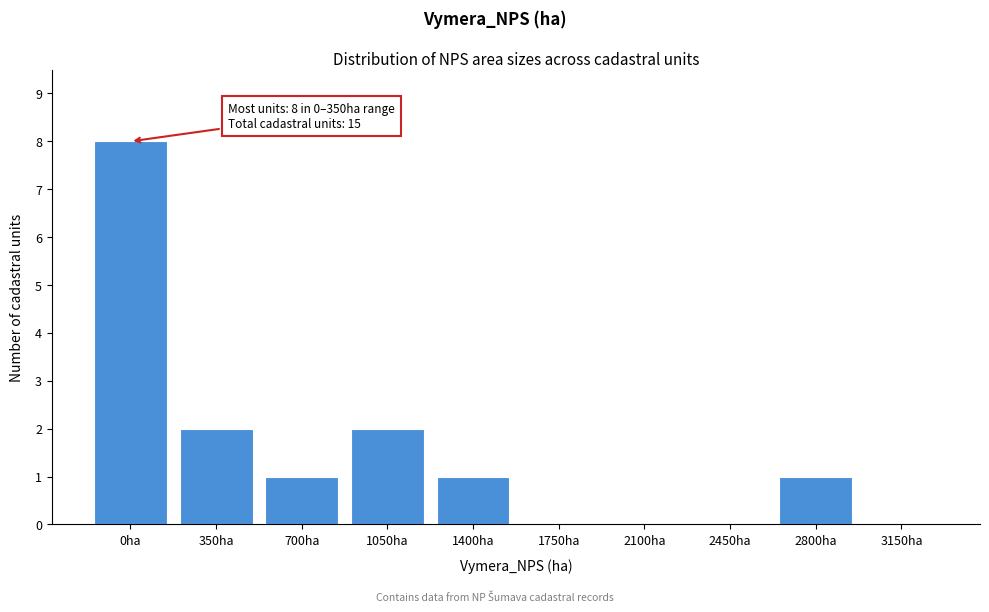

Reading right to left, list all the values displayed in this chart.

3150ha=0	2800ha=1	2450ha=0	2100ha=0	1750ha=0	1400ha=1	1050ha=2	700ha=1	350ha=2	0ha=8